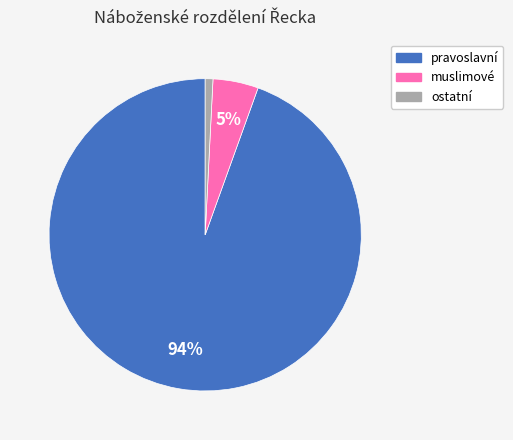

Do ostatní and pravoslavní together represent more than half of the pie?

Yes